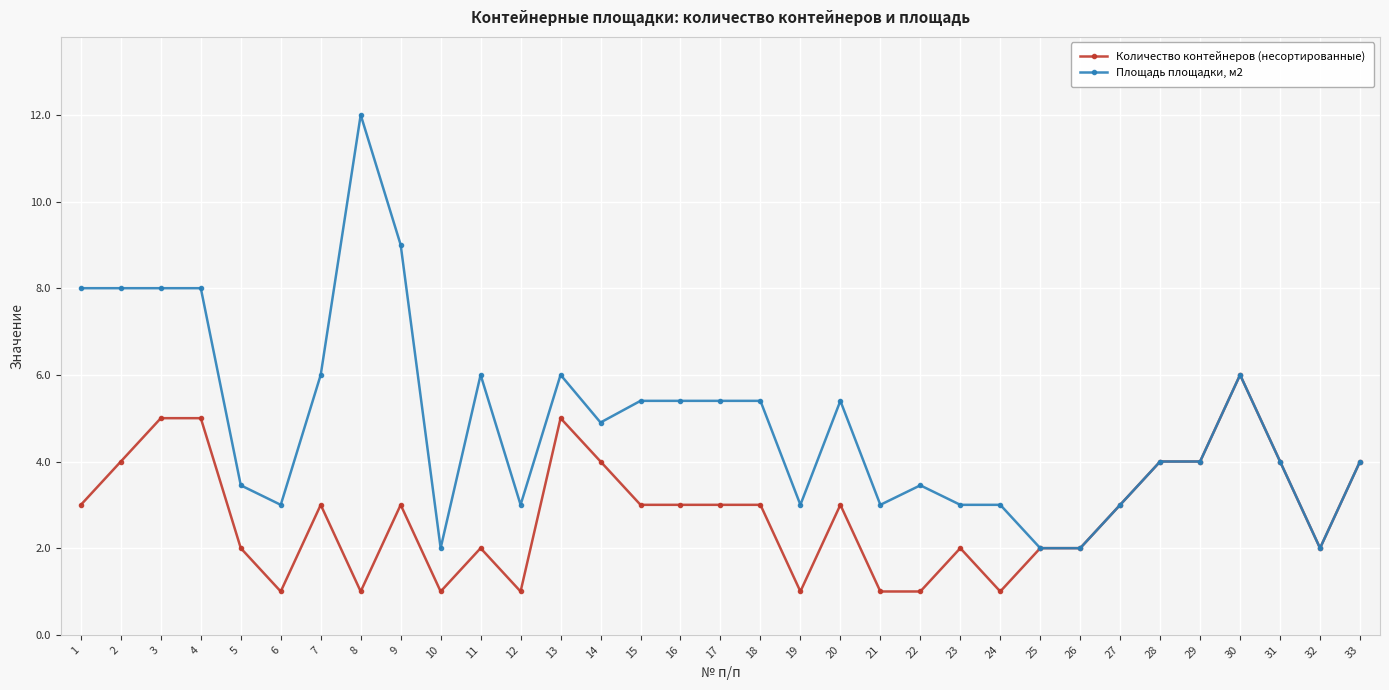

List the series in order of their overall mean, highest first.

Площадь площадки, м2, Количество контейнеров (несортированные)